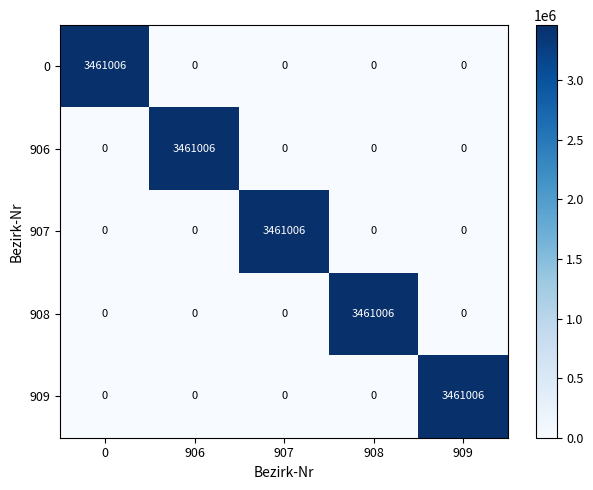

Is it true that 909 equals 0 at 0?

True